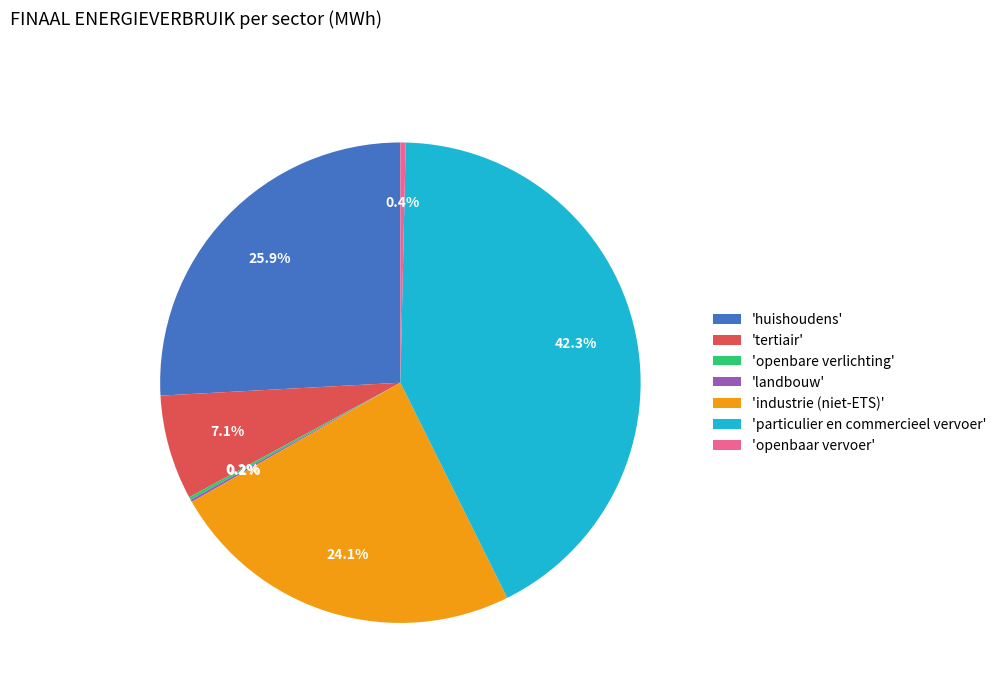

Which has a higher value, 'particulier en commercieel vervoer' or 'huishoudens'?

'particulier en commercieel vervoer'